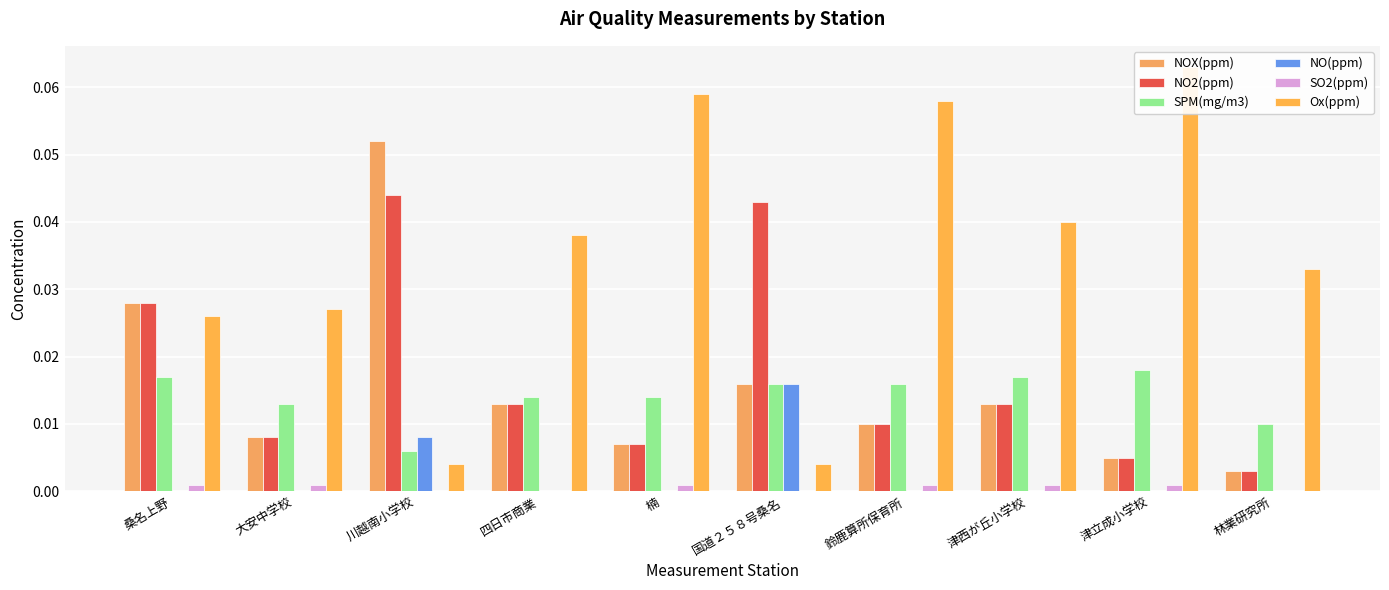

Rank the categories by SPM(mg/m3) value from lowest to highest.

川越南小学校, 林業研究所, 大安中学校, 四日市商業, 楠, 国道２５８号桑名, 鈴鹿算所保育所, 桑名上野, 津西が丘小学校, 津立成小学校